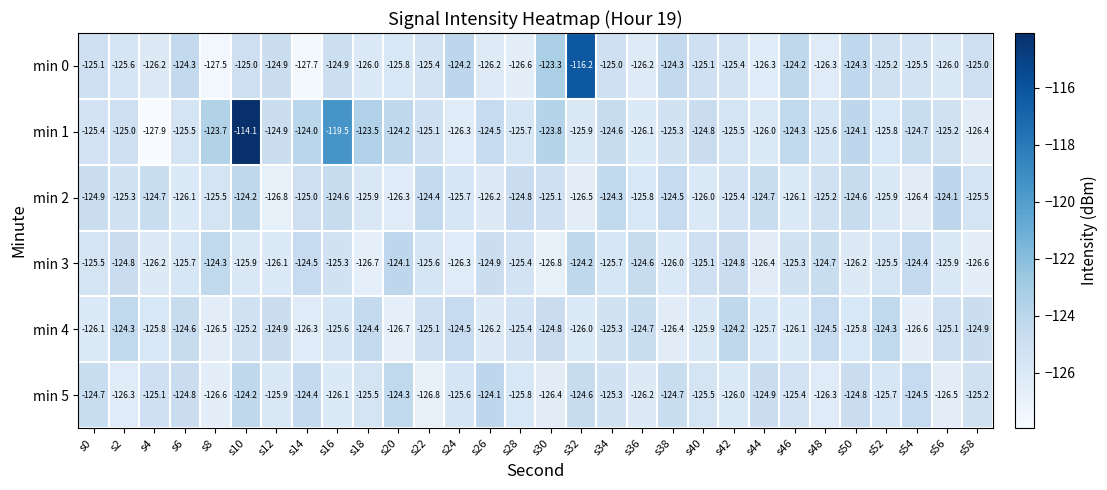

What is the difference between the highest and lowest values at s14?

3.7